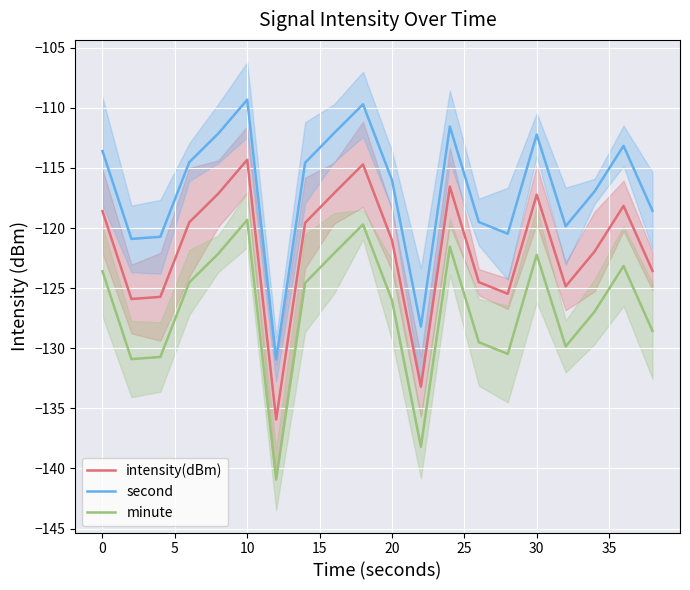

How many lines are shown in the chart?

3